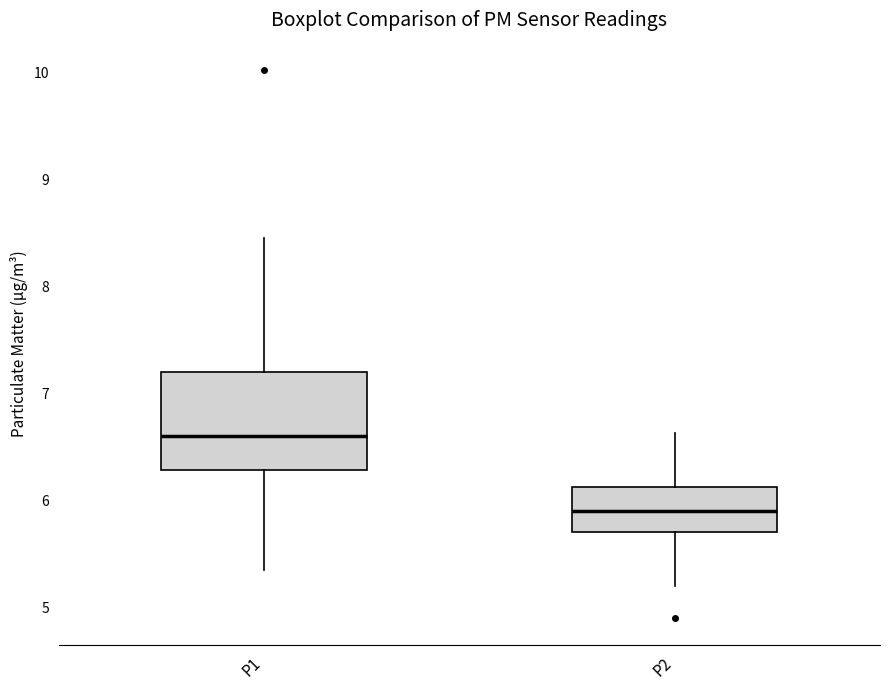

Where does the lower whisker of the box for P1 end on the y-axis? The values are not printed on the chart, so give them approximately, as read against the axis.

5.4